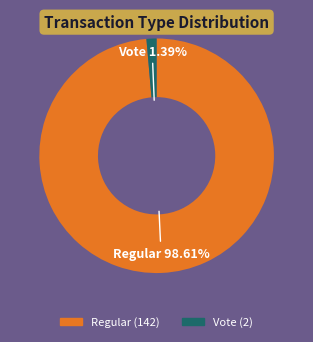

The Vote slice represents 1% of the pie. True or false?

True